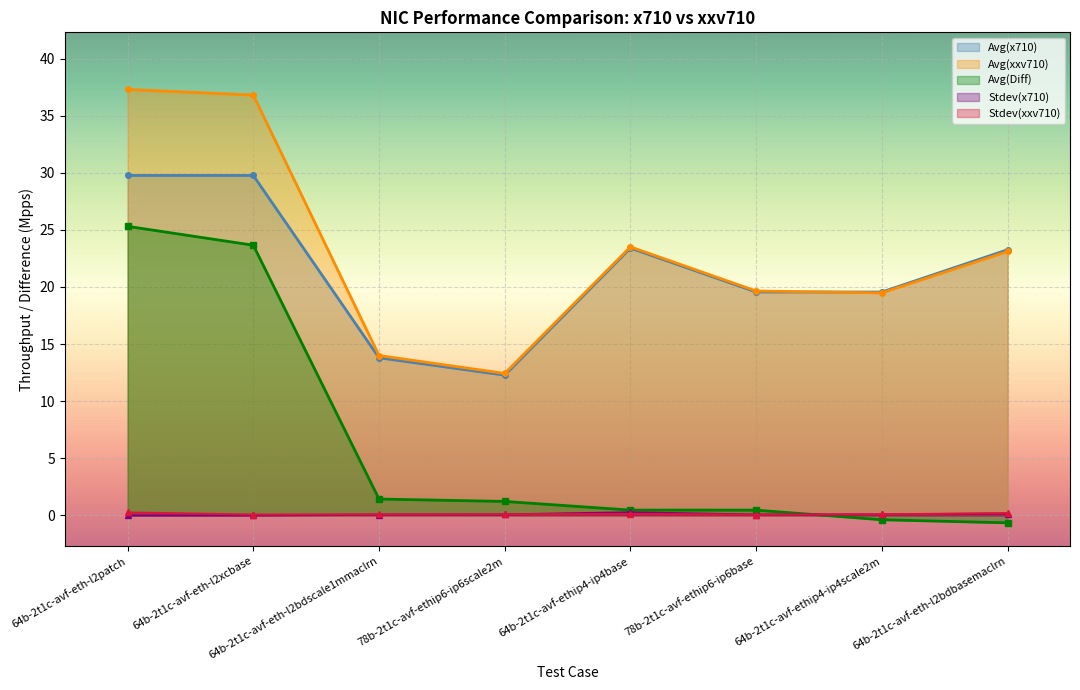

Reading left to right, extract all data points from this chart.

Avg(x710): 64b-2t1c-avf-eth-l2patch=29.8	64b-2t1c-avf-eth-l2xcbase=29.8	64b-2t1c-avf-eth-l2bdscale1mmaclrn=13.8	78b-2t1c-avf-ethip6-ip6scale2m=12.3	64b-2t1c-avf-ethip4-ip4base=23.4	78b-2t1c-avf-ethip6-ip6base=19.6	64b-2t1c-avf-ethip4-ip4scale2m=19.6	64b-2t1c-avf-eth-l2bdbasemaclrn=23.3
Avg(xxv710): 64b-2t1c-avf-eth-l2patch=37.3	64b-2t1c-avf-eth-l2xcbase=36.8	64b-2t1c-avf-eth-l2bdscale1mmaclrn=14.0	78b-2t1c-avf-ethip6-ip6scale2m=12.4	64b-2t1c-avf-ethip4-ip4base=23.5	78b-2t1c-avf-ethip6-ip6base=19.6	64b-2t1c-avf-ethip4-ip4scale2m=19.5	64b-2t1c-avf-eth-l2bdbasemaclrn=23.1
Avg(Diff): 64b-2t1c-avf-eth-l2patch=25.3	64b-2t1c-avf-eth-l2xcbase=23.7	64b-2t1c-avf-eth-l2bdscale1mmaclrn=1.4	78b-2t1c-avf-ethip6-ip6scale2m=1.2	64b-2t1c-avf-ethip4-ip4base=0.5	78b-2t1c-avf-ethip6-ip6base=0.5	64b-2t1c-avf-ethip4-ip4scale2m=-0.4	64b-2t1c-avf-eth-l2bdbasemaclrn=-0.7
Stdev(x710): 64b-2t1c-avf-eth-l2patch=0.0	64b-2t1c-avf-eth-l2xcbase=0.0	64b-2t1c-avf-eth-l2bdscale1mmaclrn=0.1	78b-2t1c-avf-ethip6-ip6scale2m=0.1	64b-2t1c-avf-ethip4-ip4base=0.3	78b-2t1c-avf-ethip6-ip6base=0.1	64b-2t1c-avf-ethip4-ip4scale2m=0.1	64b-2t1c-avf-eth-l2bdbasemaclrn=0.1
Stdev(xxv710): 64b-2t1c-avf-eth-l2patch=0.2	64b-2t1c-avf-eth-l2xcbase=0.1	64b-2t1c-avf-eth-l2bdscale1mmaclrn=0.1	78b-2t1c-avf-ethip6-ip6scale2m=0.1	64b-2t1c-avf-ethip4-ip4base=0.1	78b-2t1c-avf-ethip6-ip6base=0.1	64b-2t1c-avf-ethip4-ip4scale2m=0.1	64b-2t1c-avf-eth-l2bdbasemaclrn=0.2